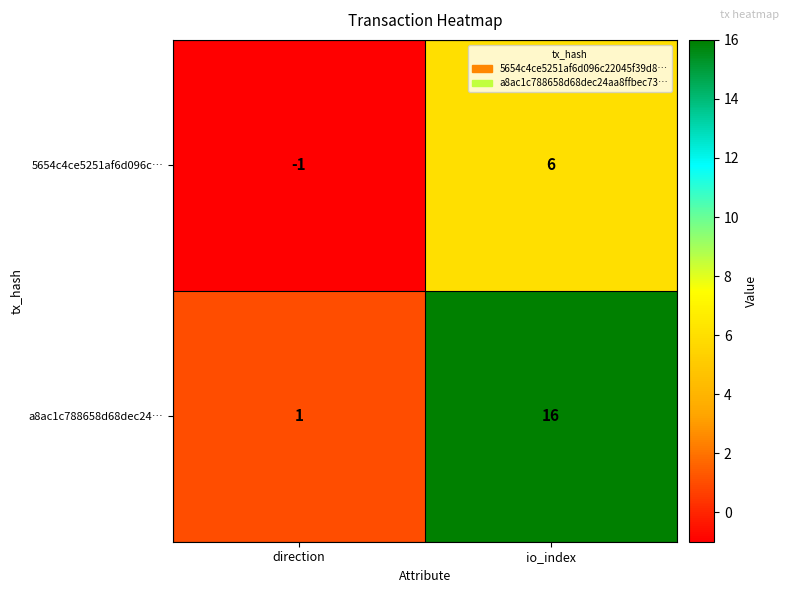

At which label is a8ac1c788658d68dec24… closest to 8?

direction